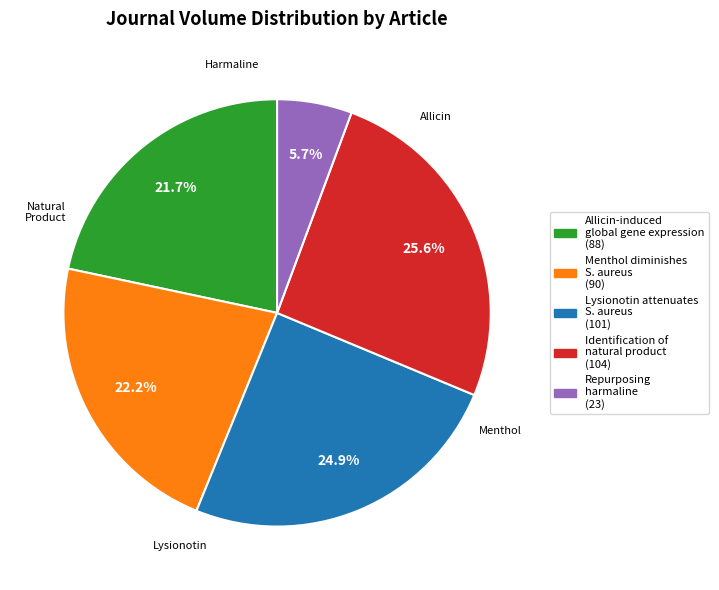

Does any single category account for the majority?

No